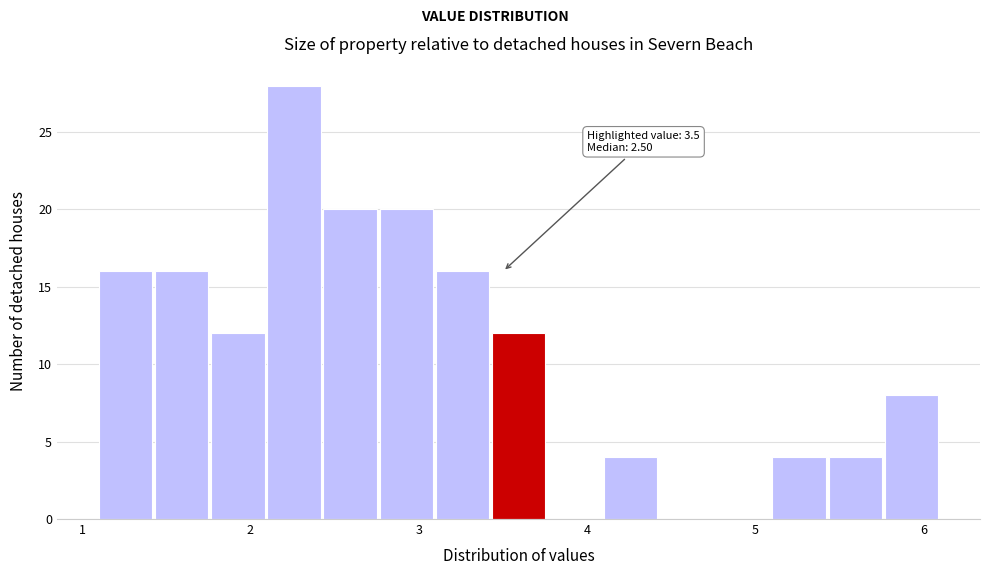

Read against the x-axis, roughly where is the centre of the tallest bar?

2.3